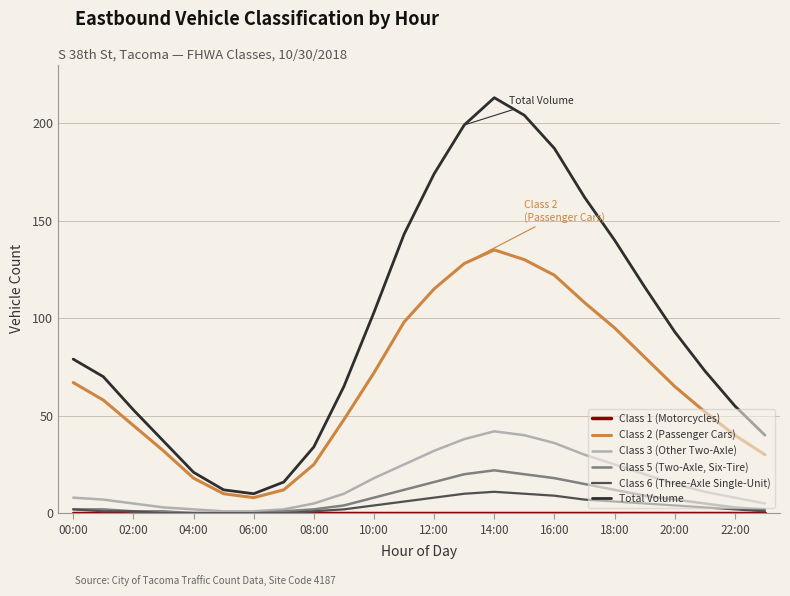

Which series has the largest range (max minus min)?

Total Volume